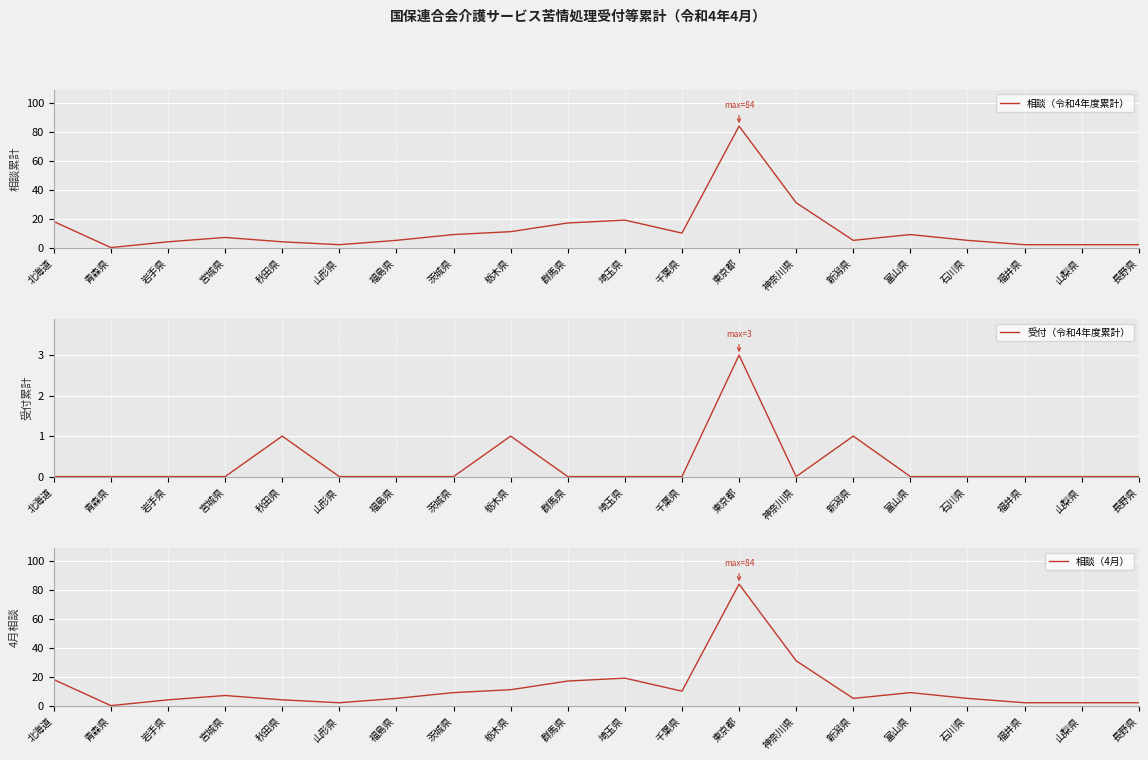

Rank the series at 岩手県 from lowest to highest value.

受付（令和4年度累計）, 相談（令和4年度累計）, 相談（4月）